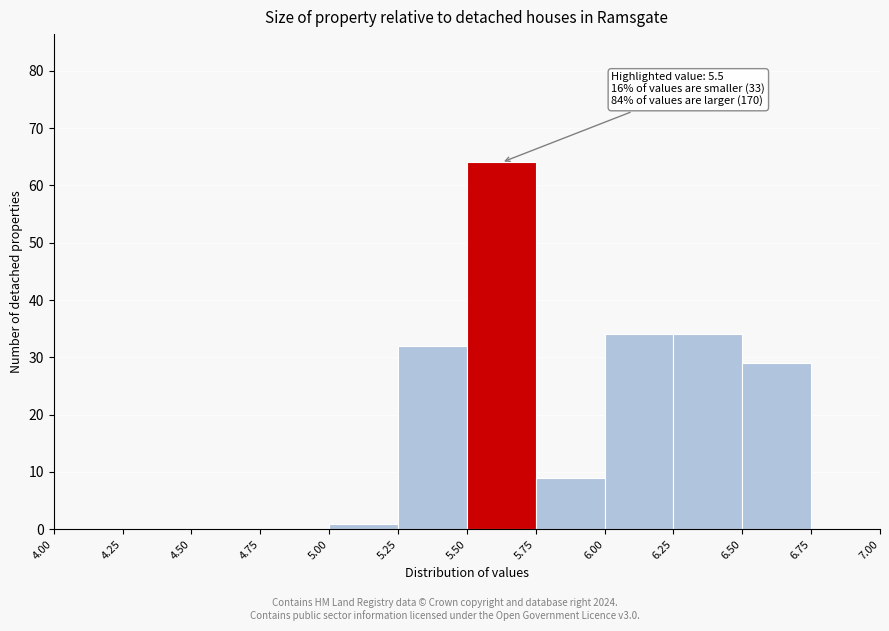

Which range on the x-axis has the tallest bar?

5.50 to 5.75